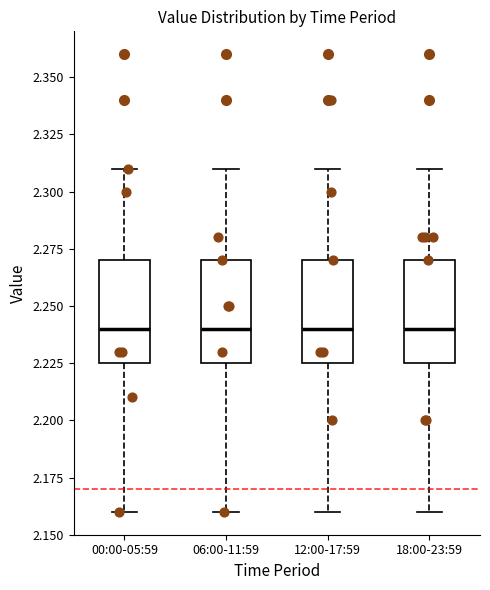

Reading left to right, read every box against the y-axis: the position of its median line, the range the box covers, and the ends of its whiskers. The values are not printed on the chart, so give them approximately, as read against the axis.

00:00-05:59: median 2.240, box 2.225 to 2.270, whiskers 2.160 to 2.310
06:00-11:59: median 2.240, box 2.225 to 2.270, whiskers 2.160 to 2.310
12:00-17:59: median 2.240, box 2.225 to 2.270, whiskers 2.160 to 2.310
18:00-23:59: median 2.240, box 2.225 to 2.270, whiskers 2.160 to 2.310